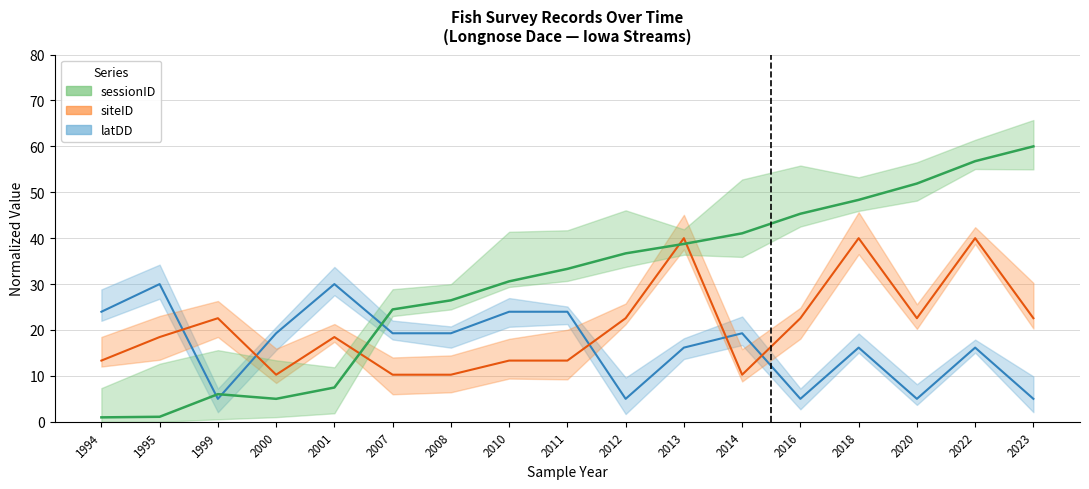

What are all the series names shown in the legend?

sessionID, siteID, latDD